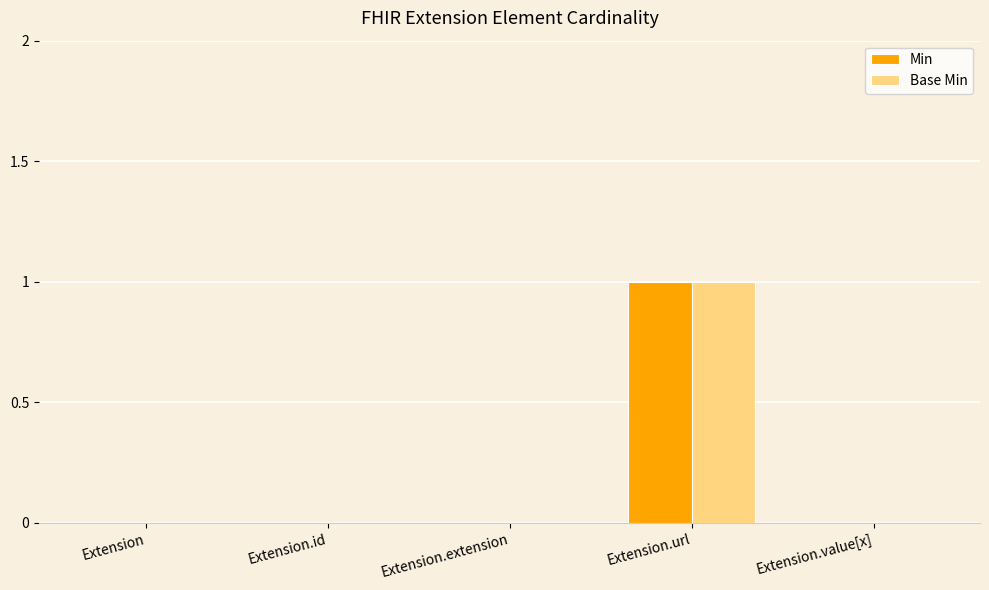

Reading left to right, what are all the values shown in this chart?

Min: 0	0	0	1	0
Base Min: 0	0	0	1	0